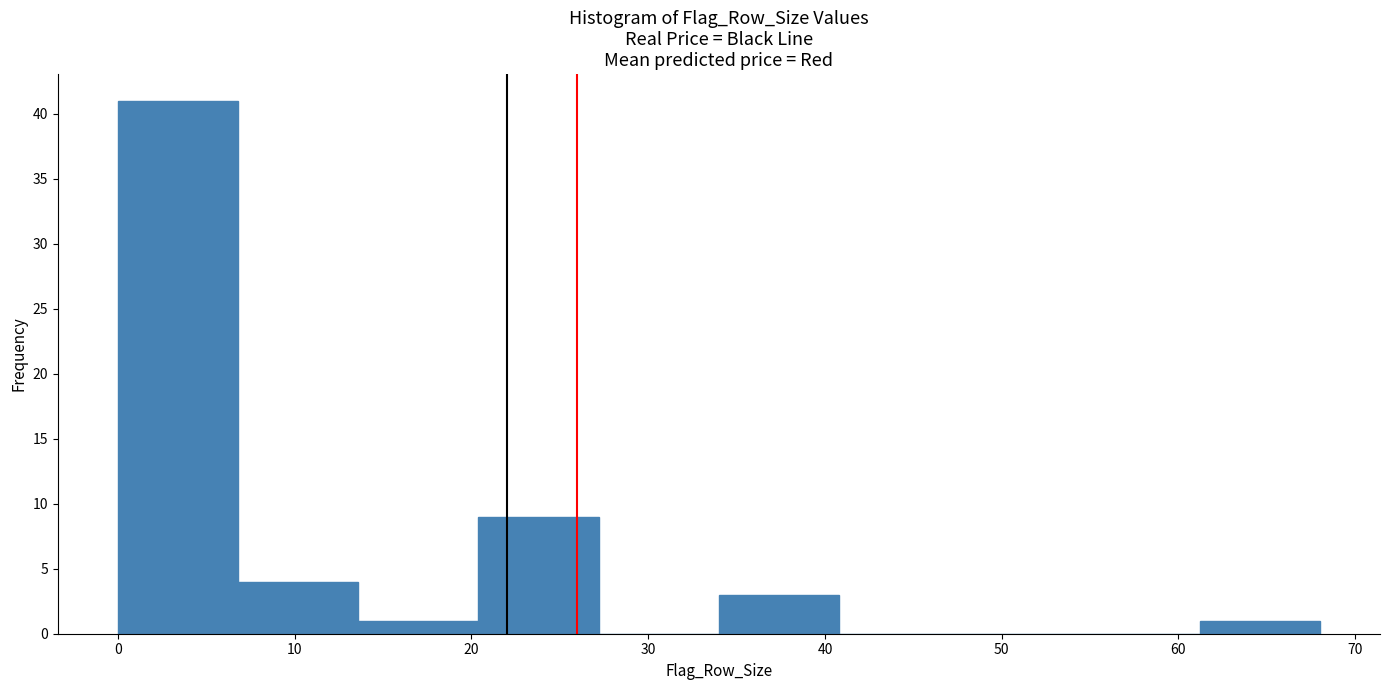

Which range on the x-axis has the tallest bar?

0.0 to 6.8